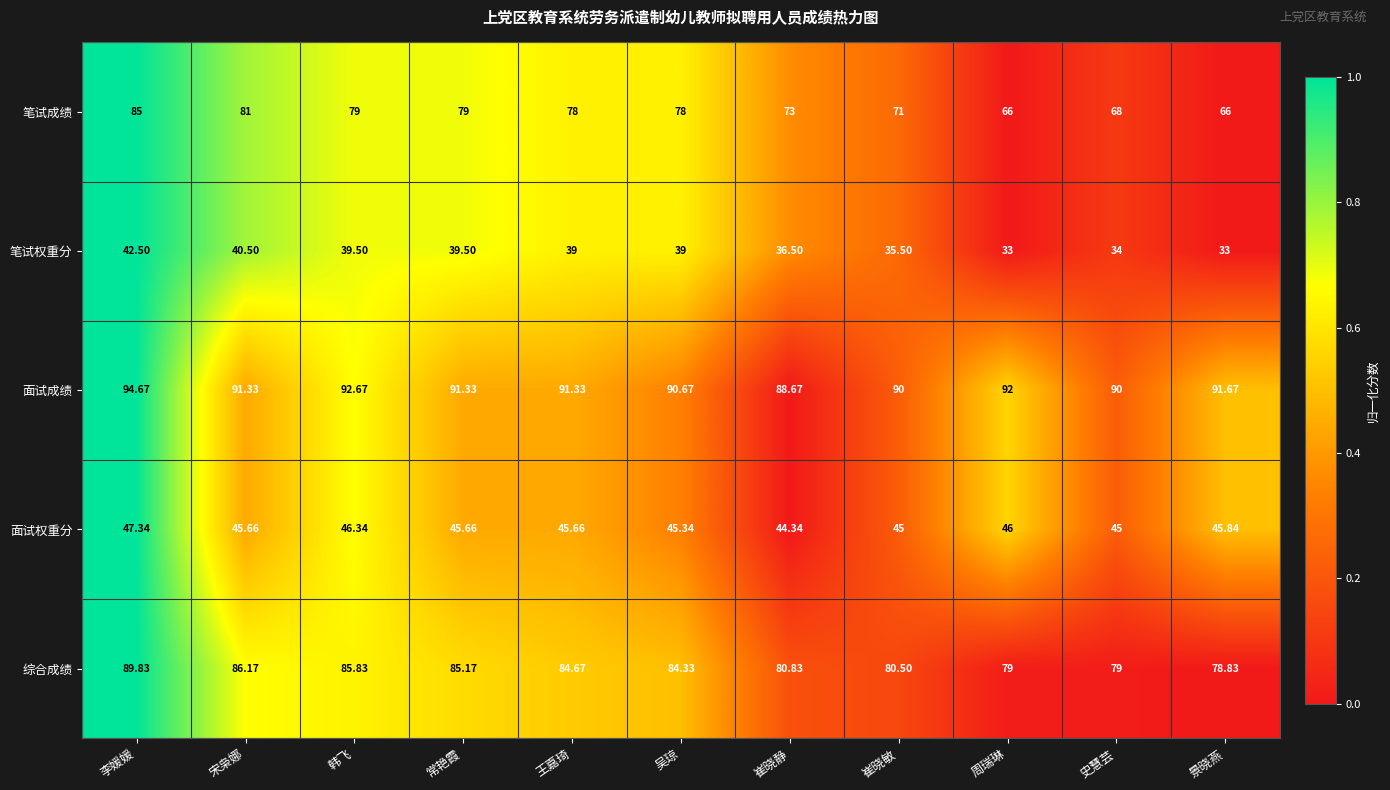

At 景晓燕, list the series in order from largest to smallest.

面试成绩, 综合成绩, 笔试成绩, 面试权重分, 笔试权重分